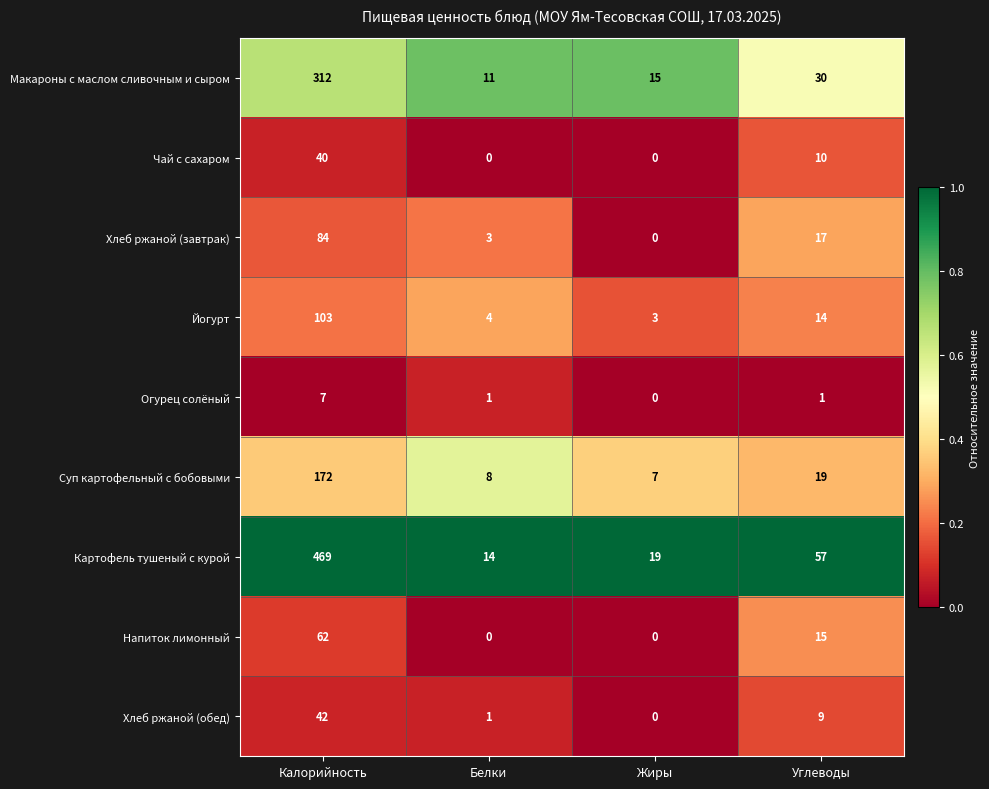

What is the average value of the Напиток лимонный series?

19